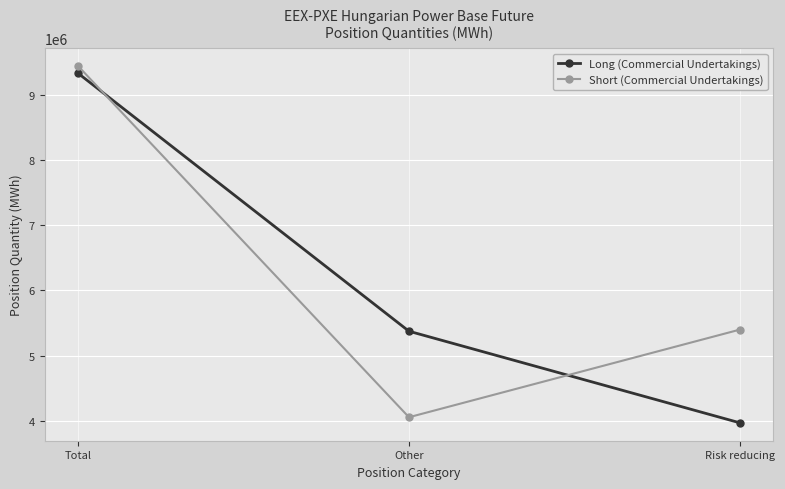

What position from the right is Risk reducing?

1